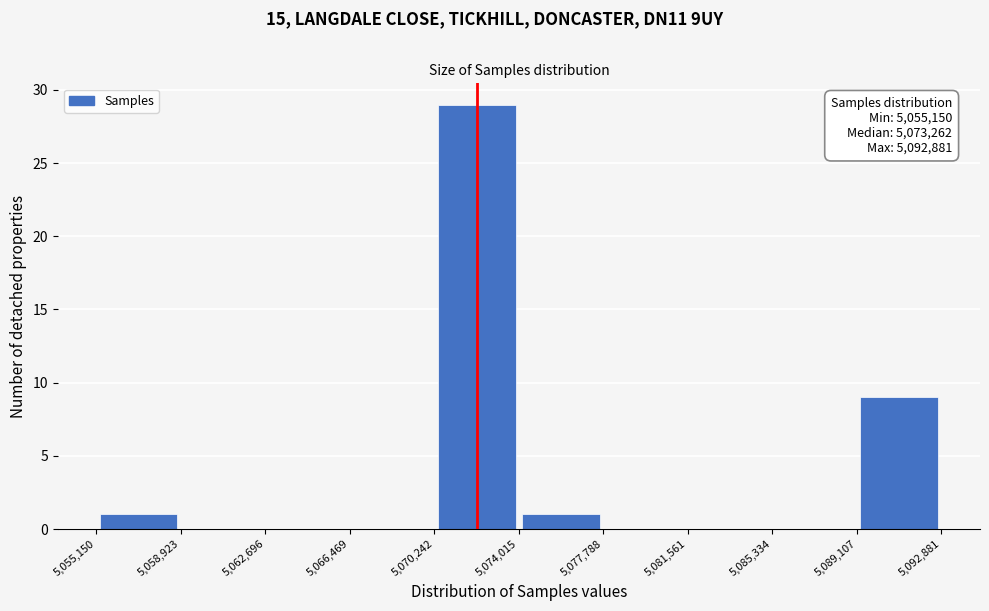

Which range on the x-axis has the tallest bar?

5,070,242 to 5,074,015